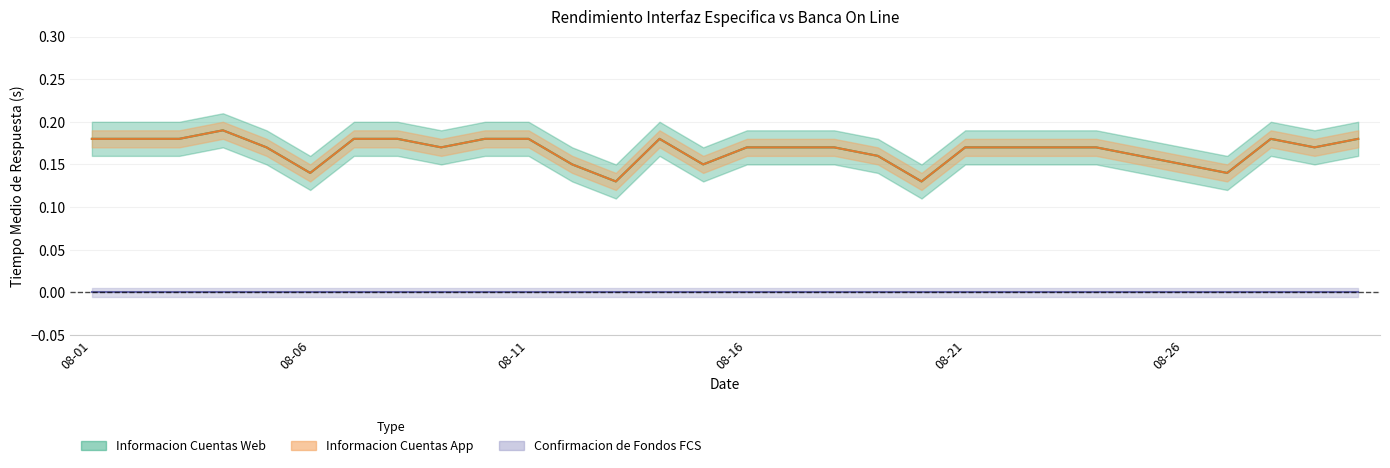

How many categories are shown in the chart?

30